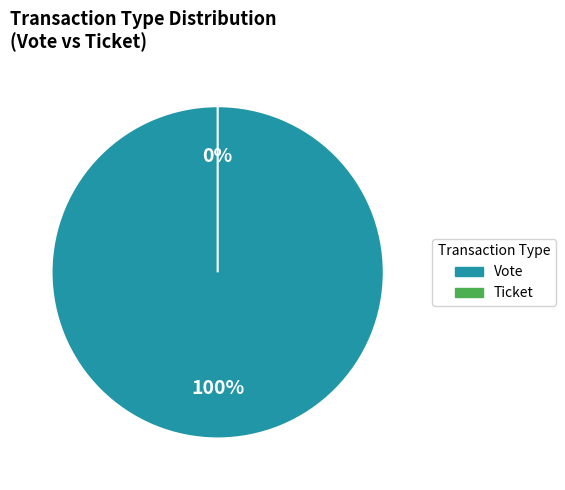

What is the smallest slice in the pie chart?

Ticket